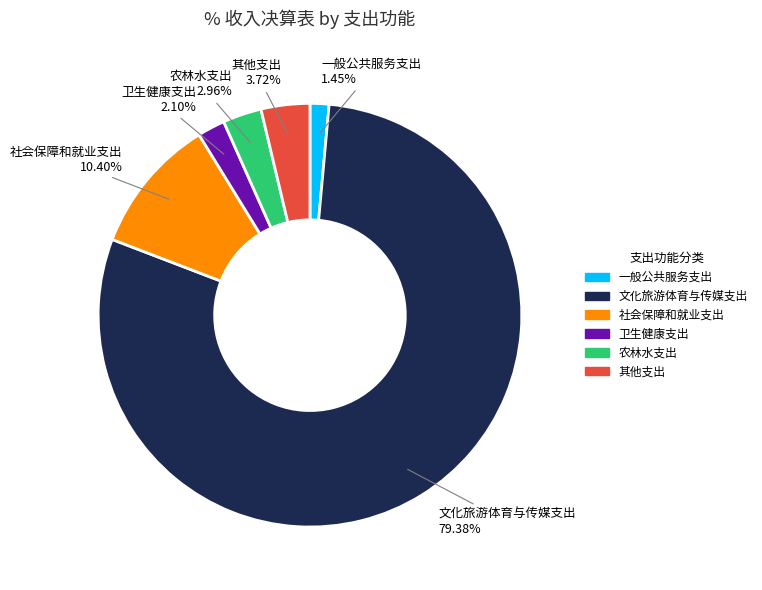

Rank the categories by value from highest to lowest.

文化旅游体育与传媒支出, 社会保障和就业支出, 其他支出, 农林水支出, 卫生健康支出, 一般公共服务支出